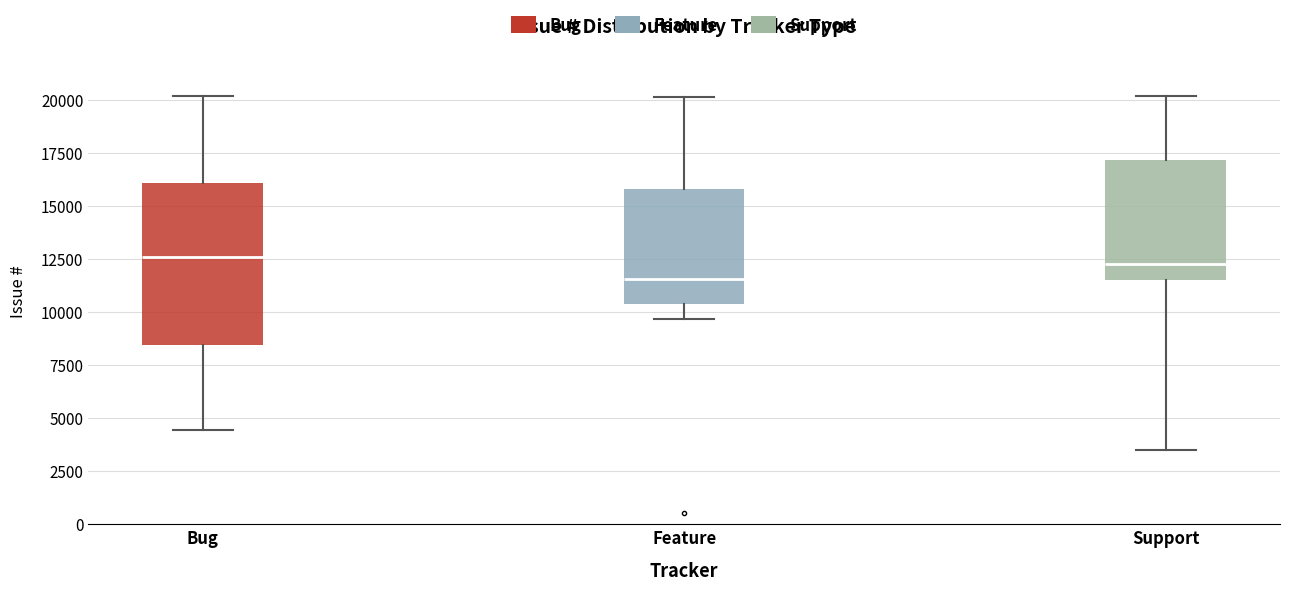

Where does the median line of the box for Feature sit on the y-axis? The values are not printed on the chart, so give them approximately, as read against the axis.

11500